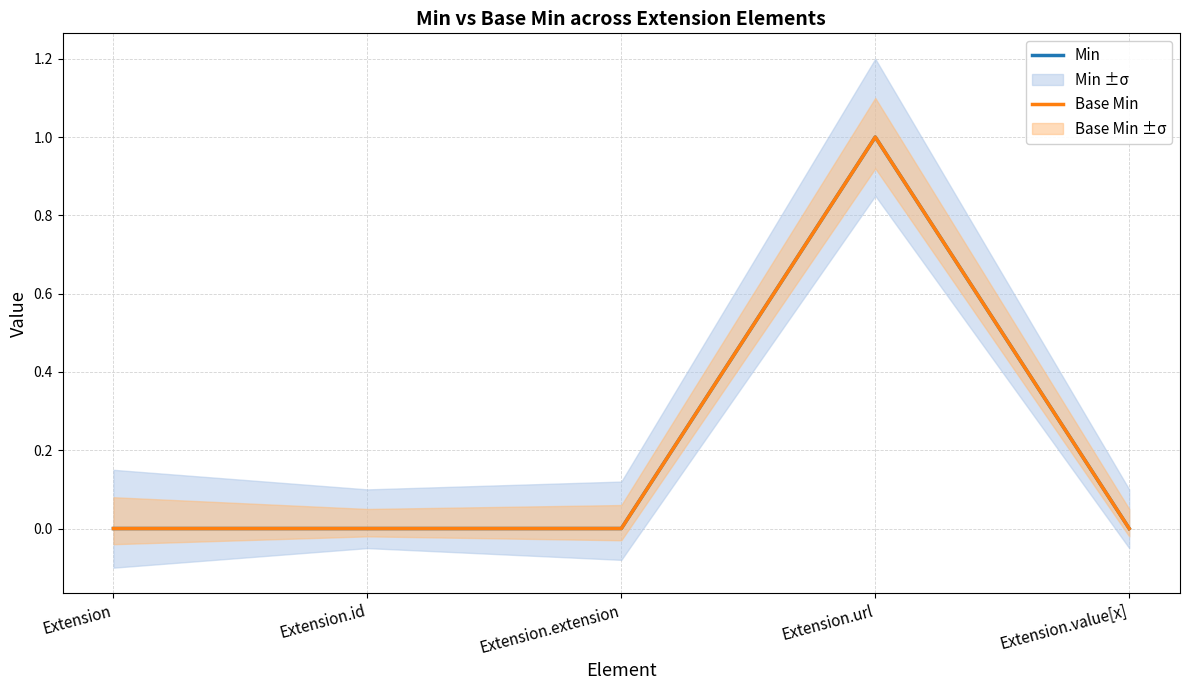

Which series has the largest range (max minus min)?

Min